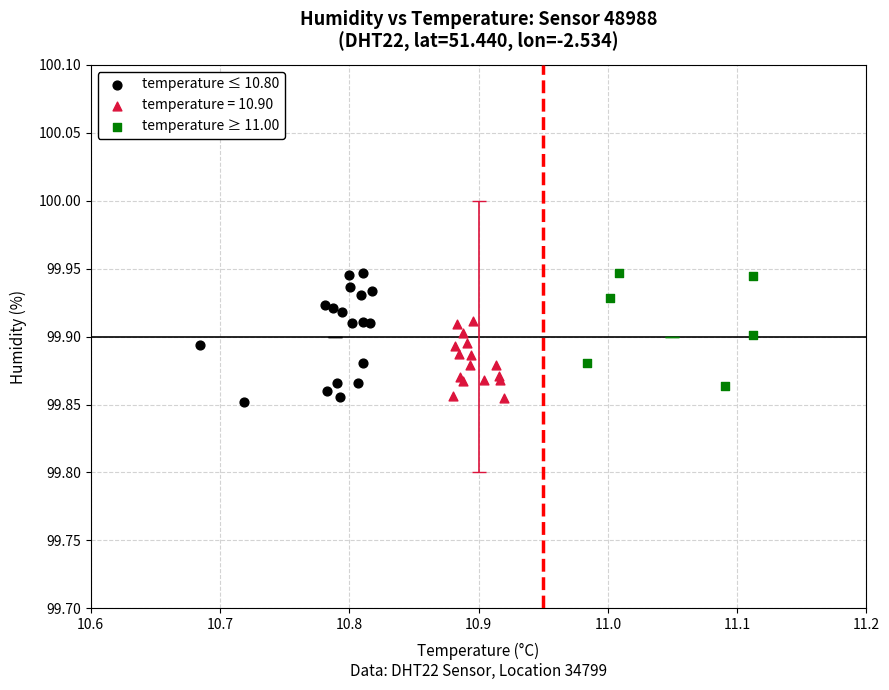

Which series has the widest spread of Y values?

temperature ≤ 10.80